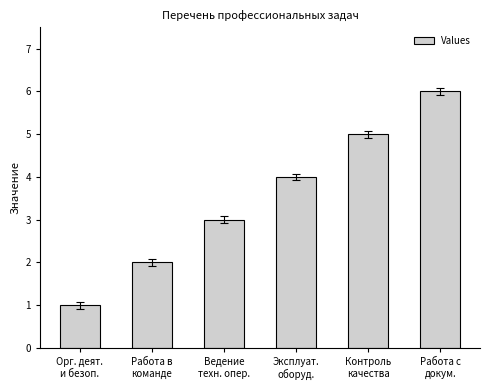

Approximately how many times larger is the value at Ведение
техн. опер. compared to Работа с
докум.?

0.5